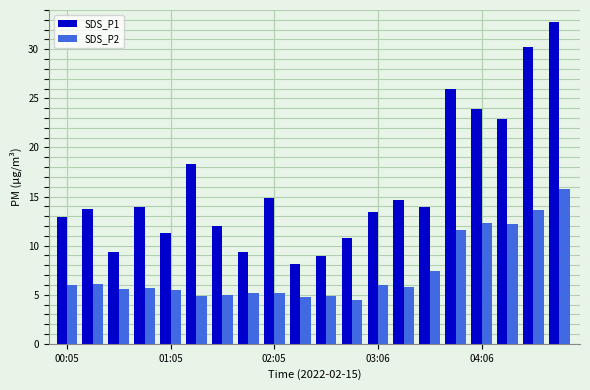

Rank the series by their maximum value, from lowest to highest.

SDS_P2, SDS_P1